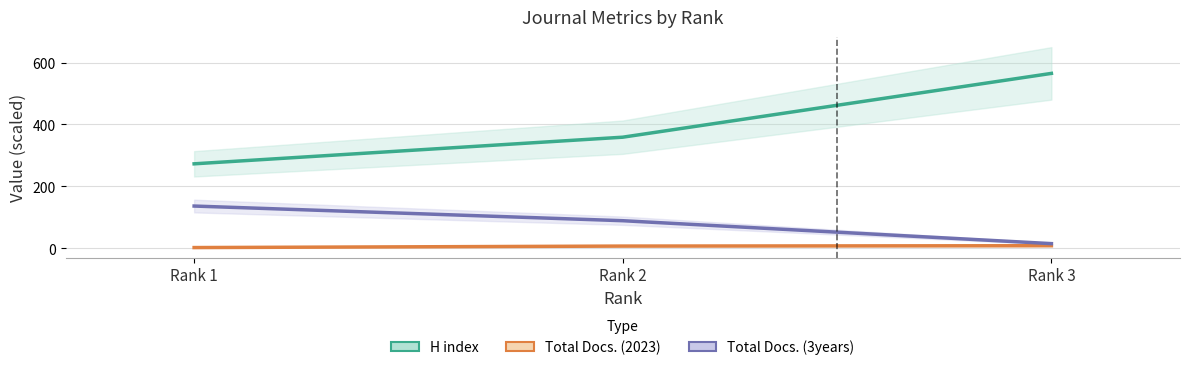

What is the lowest value of the Total Docs. (2023) series?

2.6